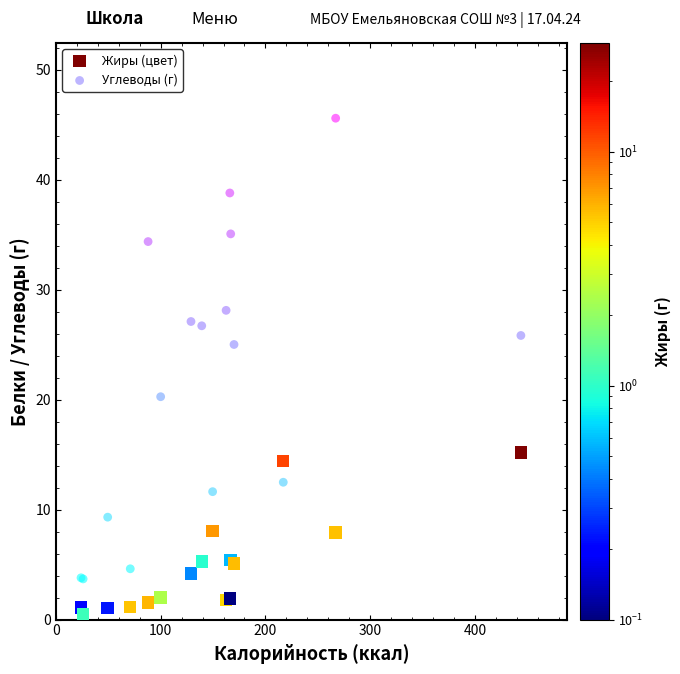

What is the X range (max minus min) for the scatter plot?

419.8